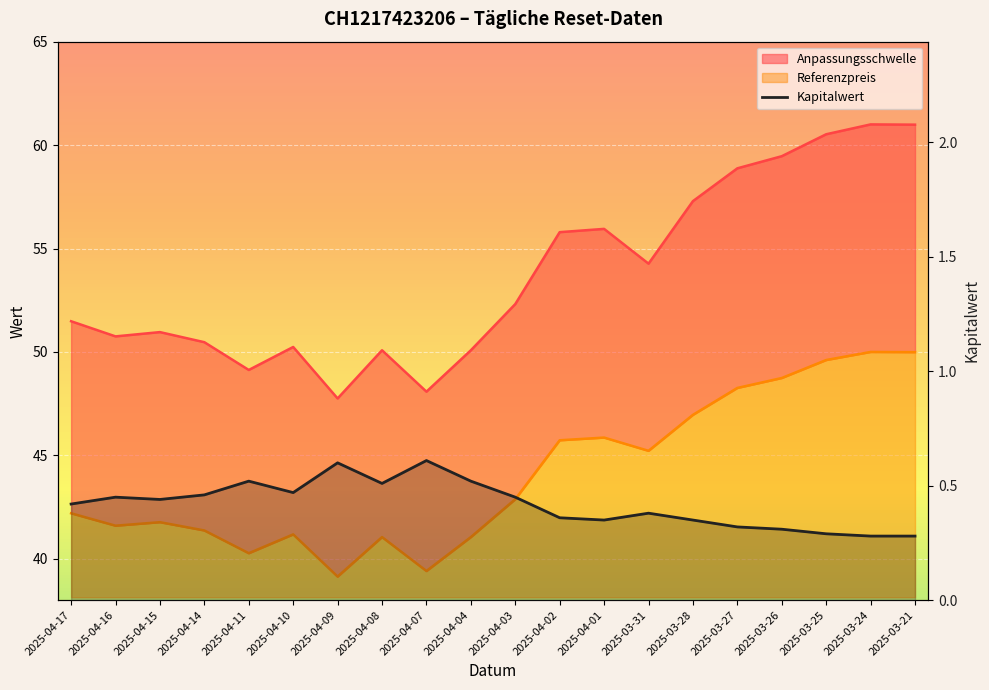

Where is the first local minimum?

2025-04-15